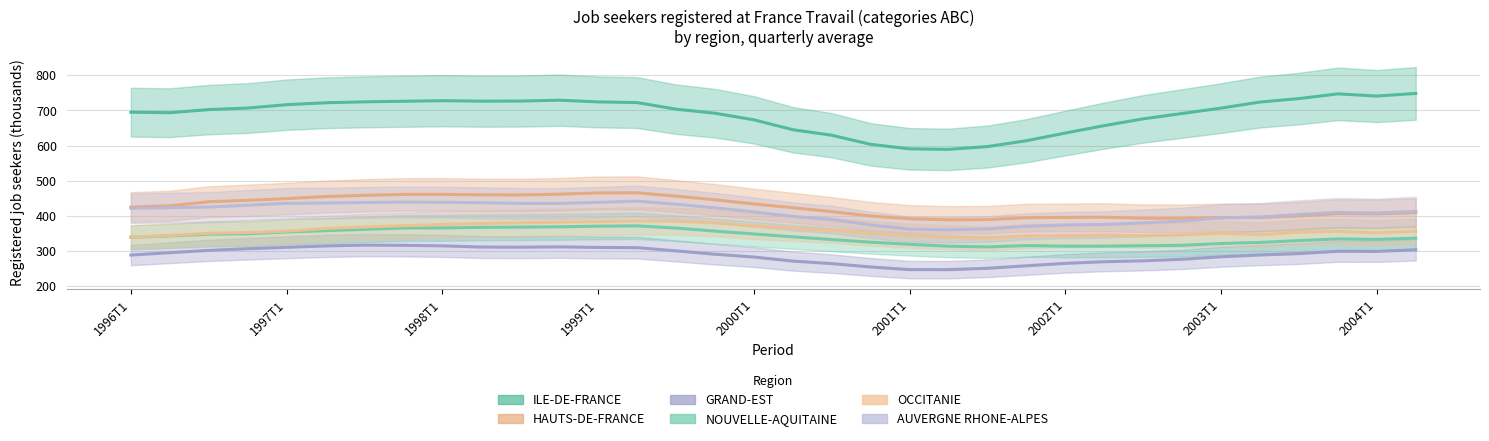

In GRAND-EST, how many points are lower than both neighbors (excluding endpoints)?

3